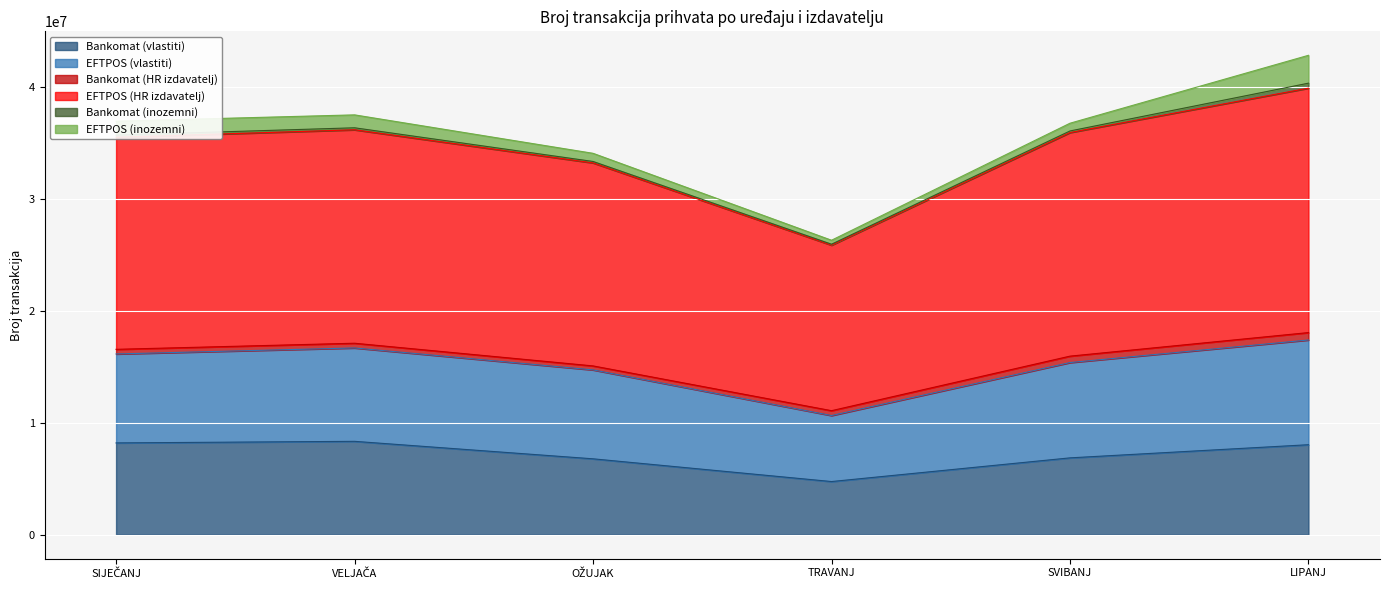

The Bankomat (vlastiti) series shows 7357282 at TRAVANJ. True or false?

False